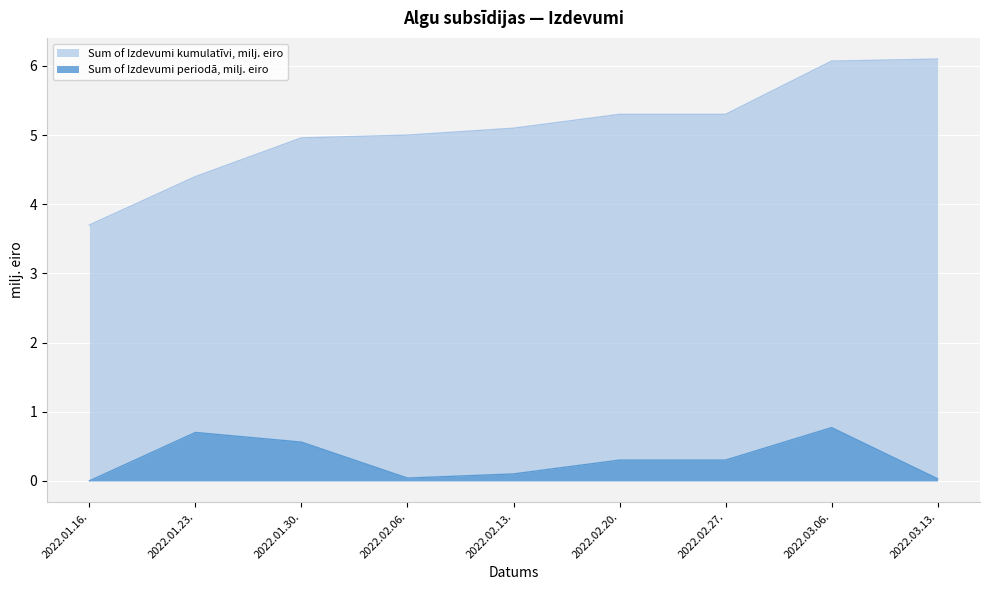

True or false: Sum of Izdevumi kumulatīvi, milj. eiro and Sum of Izdevumi periodā, milj. eiro intersect in this chart.

False